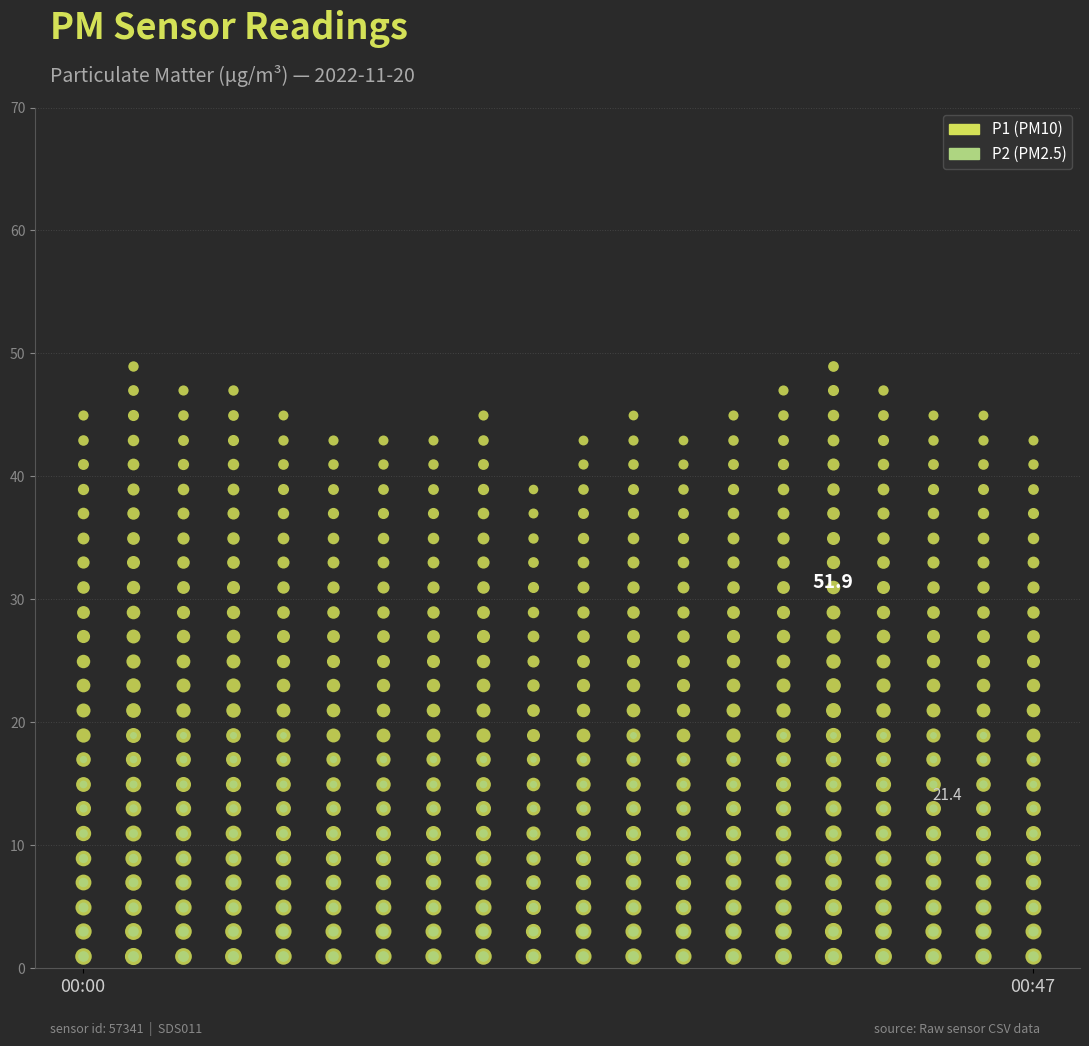

What is the total value across all series at 00:17?

65.3